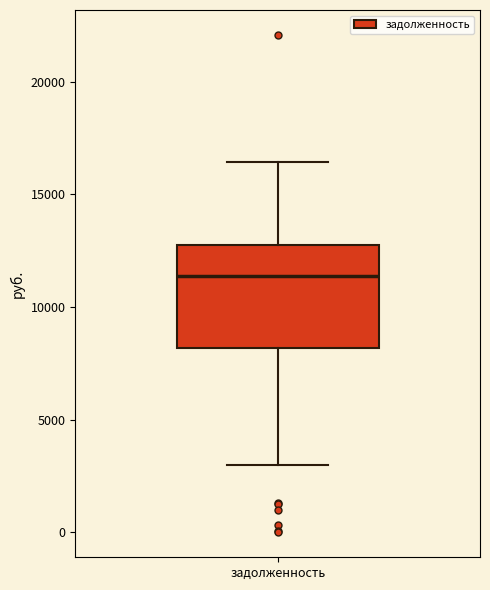

Where does the median line of the box for задолженность sit on the y-axis? The values are not printed on the chart, so give them approximately, as read against the axis.

11500